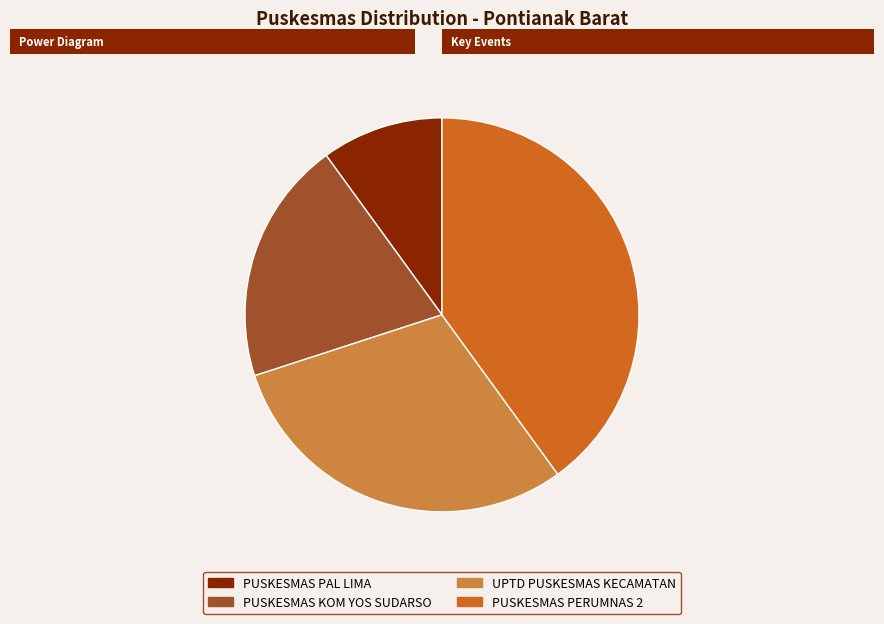

Between PUSKESMAS PERUMNAS 2 and UPTD PUSKESMAS KECAMATAN, which is larger?

PUSKESMAS PERUMNAS 2